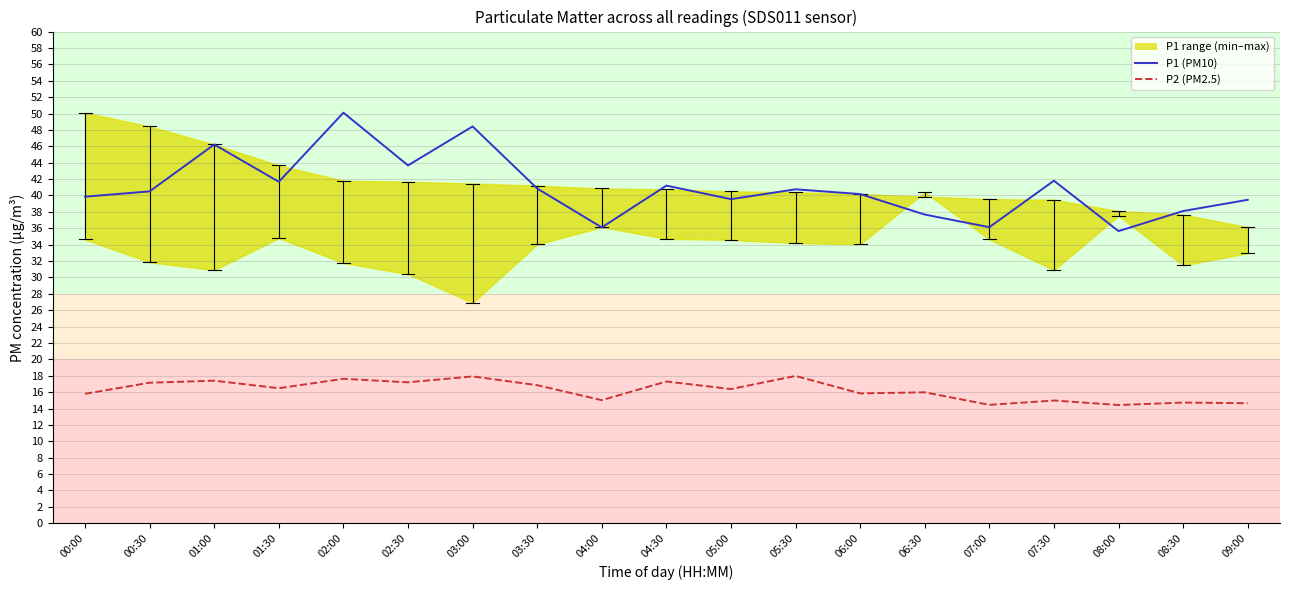

Which series changed the most between 01:30 and 05:30?

P2 (PM2.5)